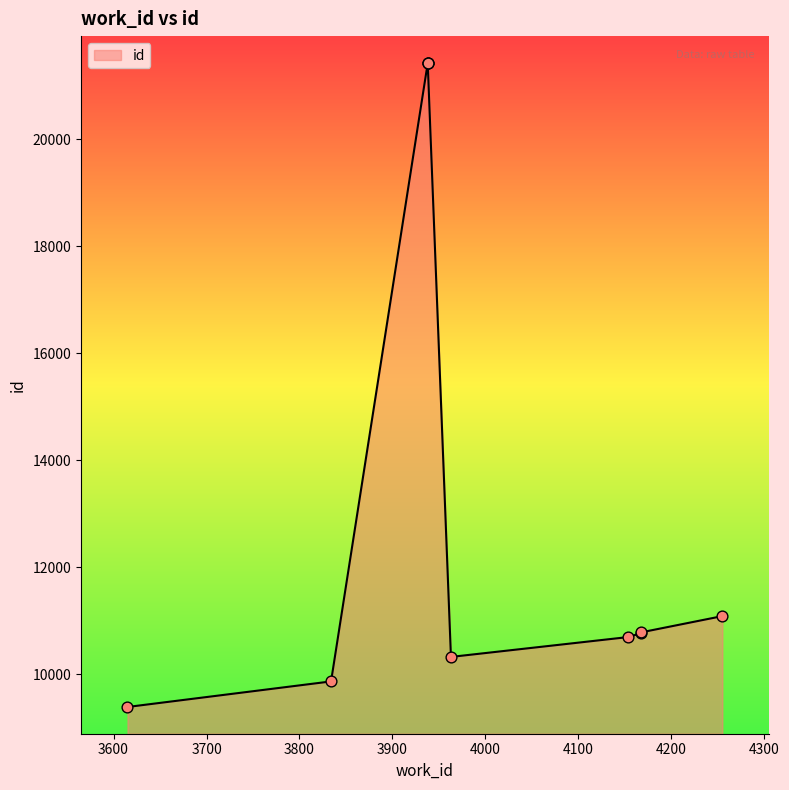

What is the change in value from 3834 to 3938?

+11563